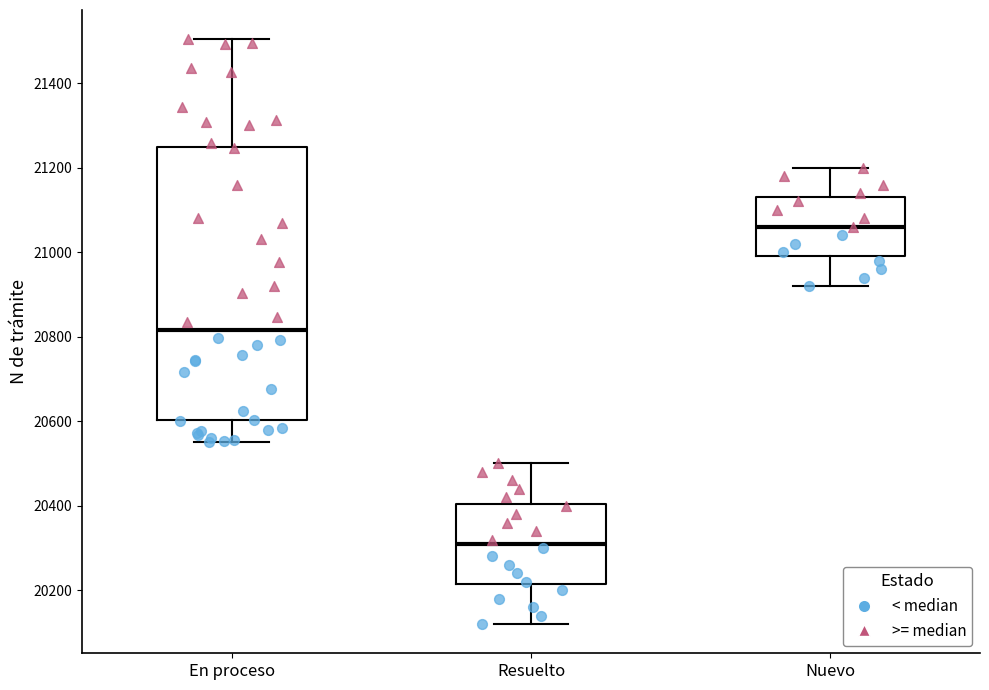

Which box's median line is the highest?

Nuevo